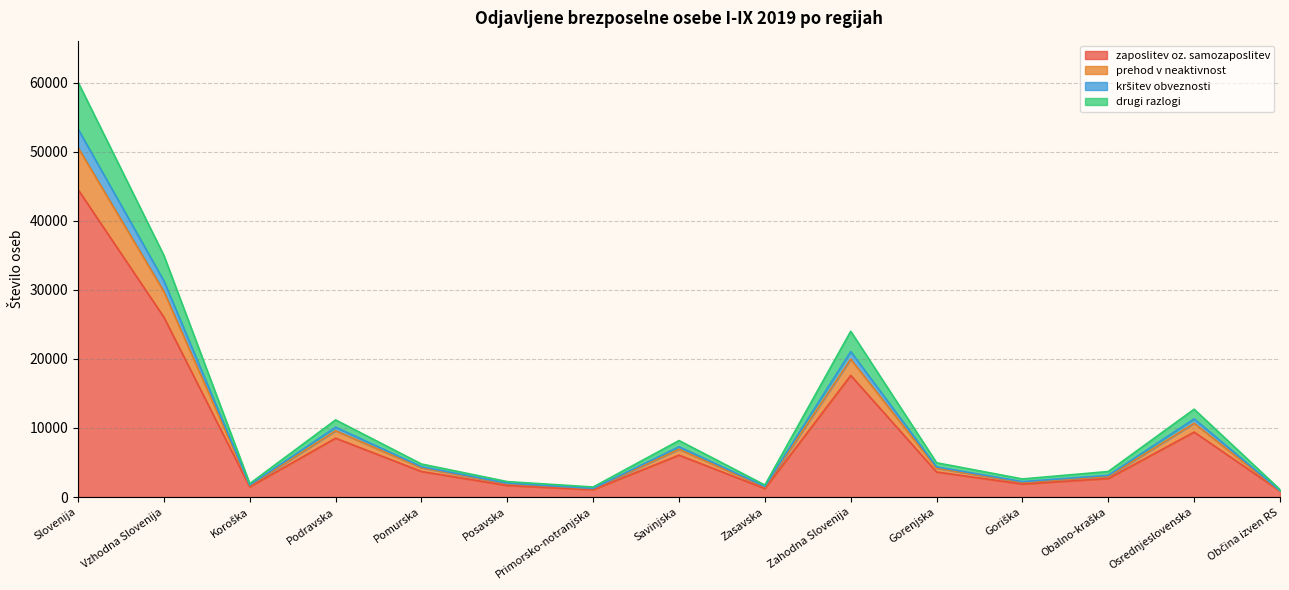

What is the label of the 5th point from the right?

Gorenjska